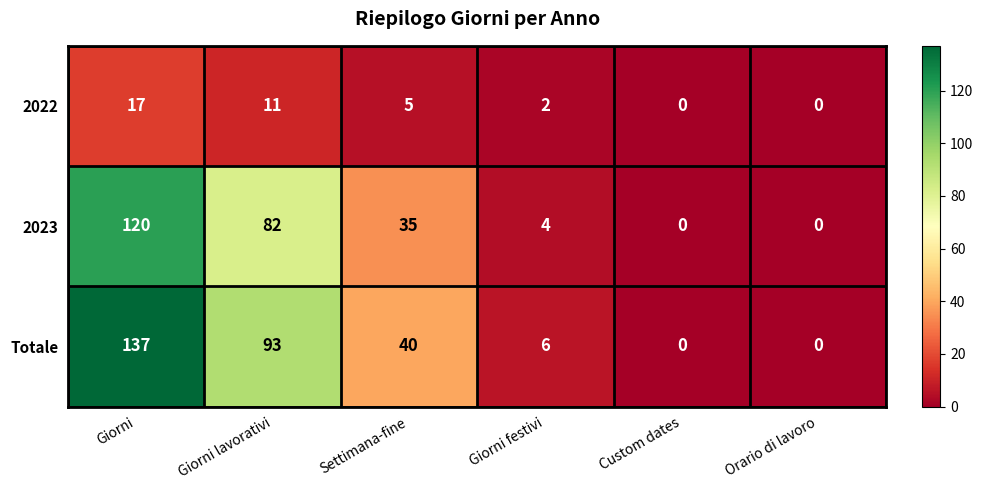

Count the number of categories in the chart.

6